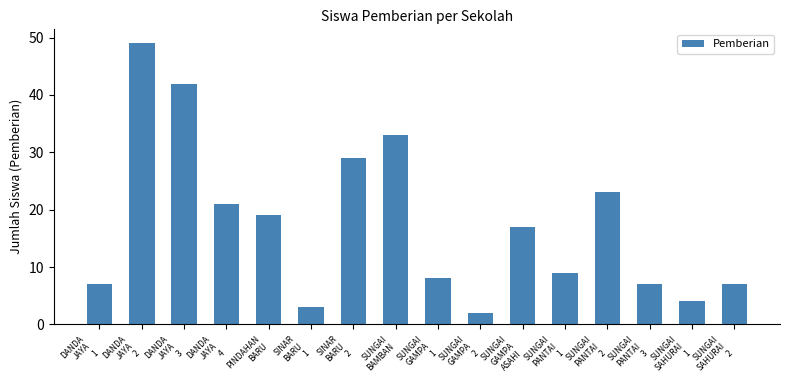

Reading left to right, what are all the values shown in this chart?

DANDA
JAYA
1=7	DANDA
JAYA
2=49	DANDA
JAYA
3=42	DANDA
JAYA
4=21	PINDAHAN
BARU=19	SINAR
BARU
1=3	SINAR
BARU
2=29	SUNGAI
BAMBAN=33	SUNGAI
GAMPA
1=8	SUNGAI
GAMPA
2=2	SUNGAI
GAMPA
ASAHI=17	SUNGAI
PANTAI
1=9	SUNGAI
PANTAI
2=23	SUNGAI
PANTAI
3=7	SUNGAI
SAHURAI
1=4	SUNGAI
SAHURAI
2=7